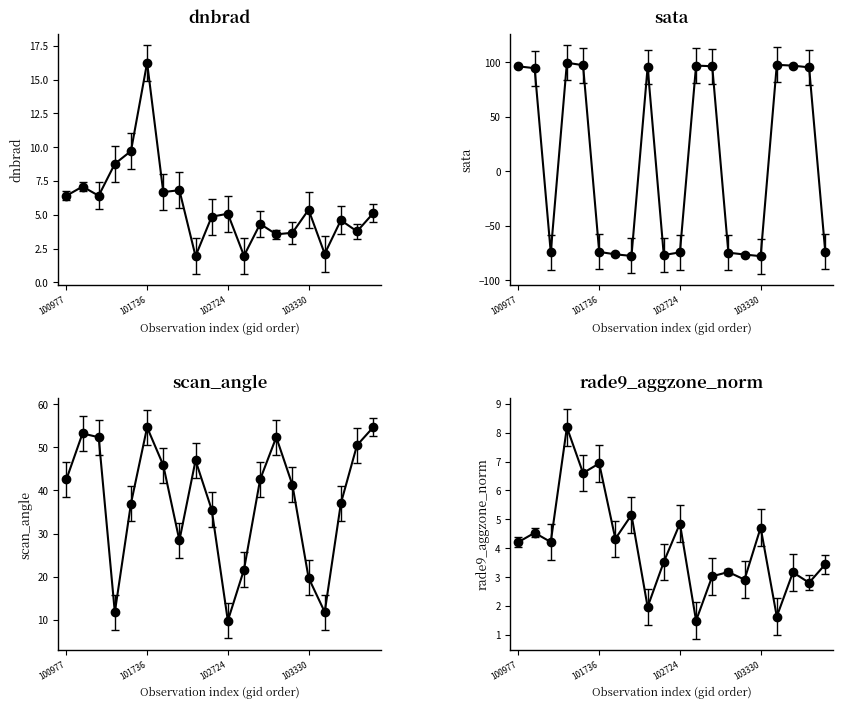

Between 101111 and 103211, which series saw the biggest shift?

scan_angle